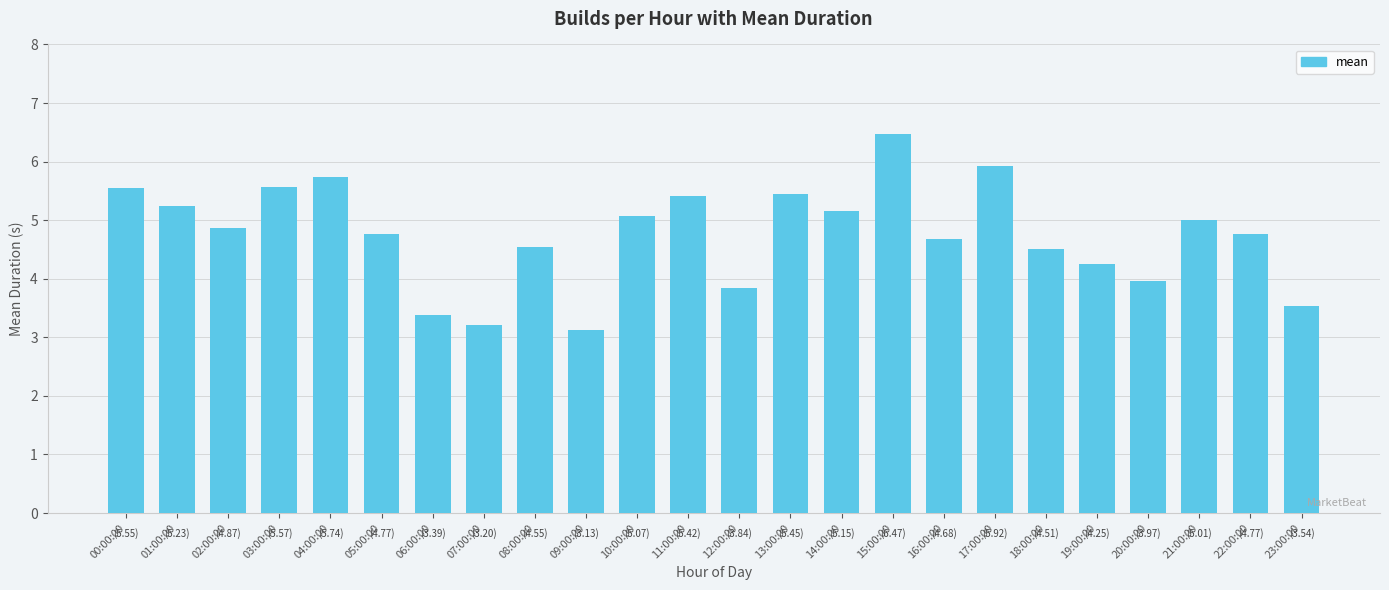

What is the minimum value shown in the chart?

3.1